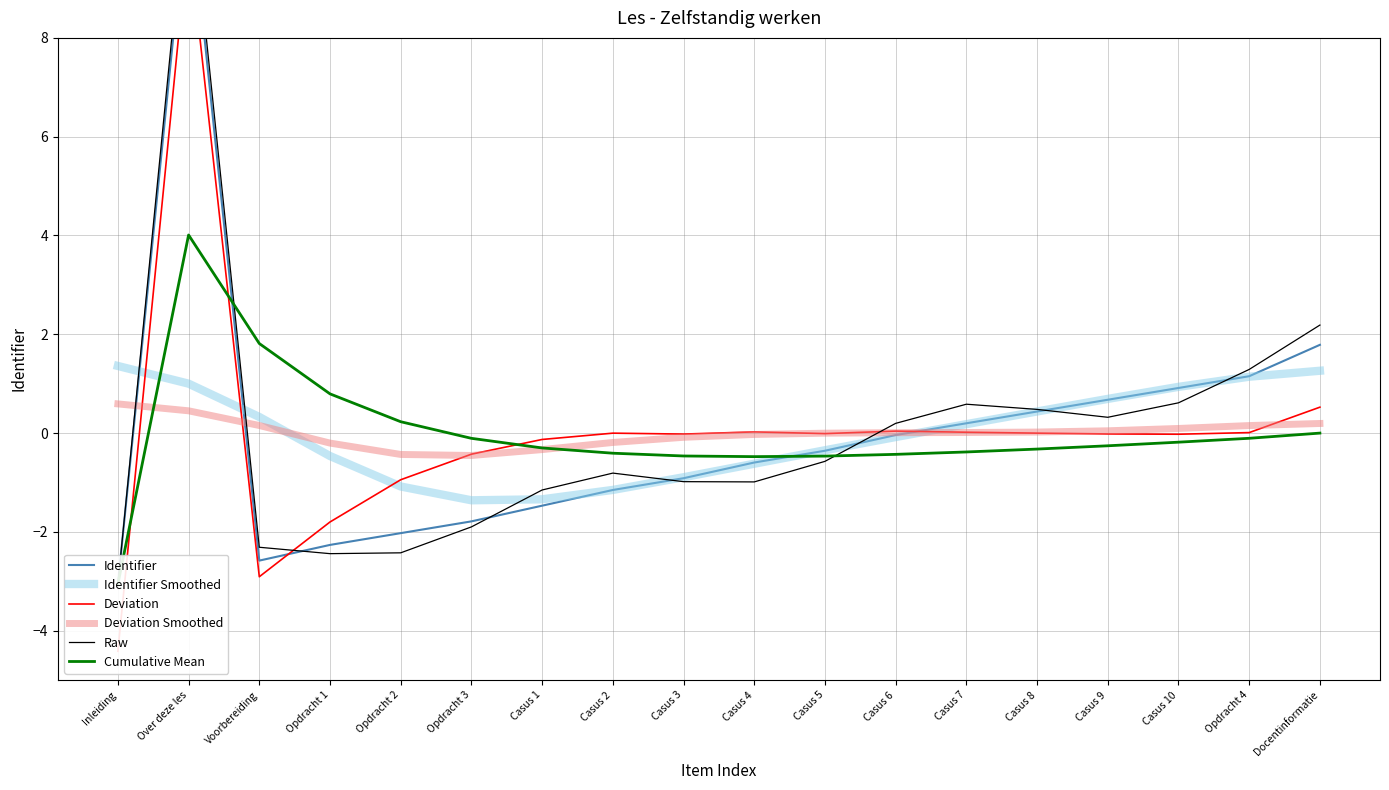

How many values in Raw are above zero?

8